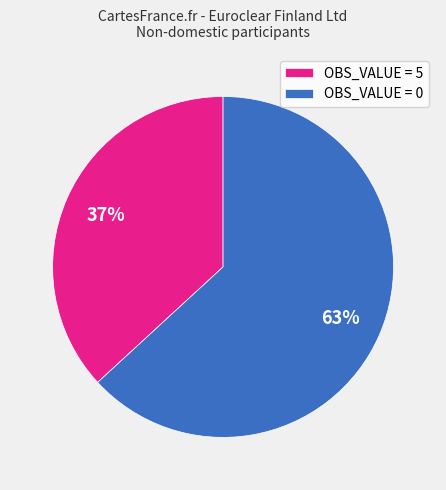

To the nearest percent, what percentage of the pie is OBS_VALUE = 5?

37%